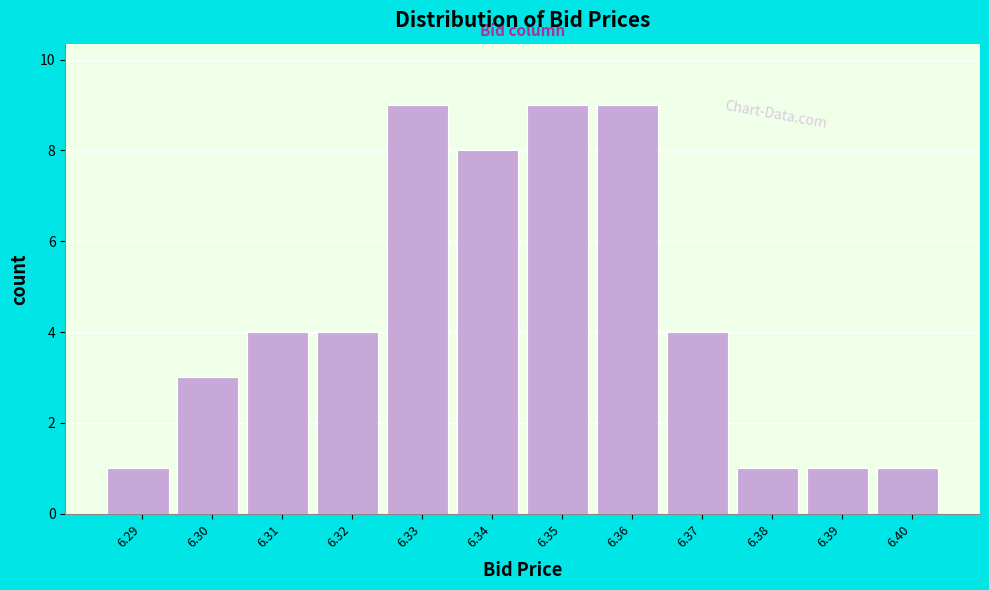

Reading left to right, what are all the values shown in this chart?

1	3	4	4	9	8	9	9	4	1	1	1